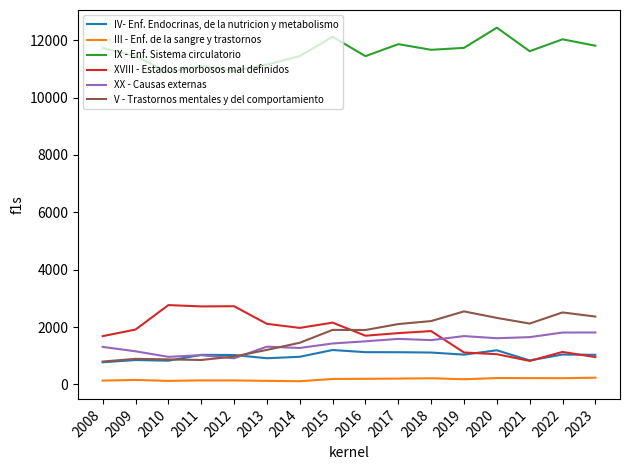

What is the total value across all series at 2018?

18606